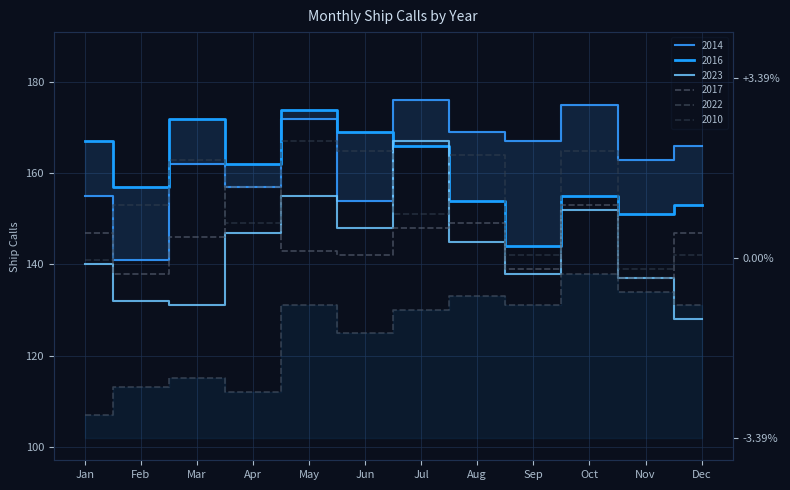

What is the difference between the second highest and minimum values in the 2016 series?

28